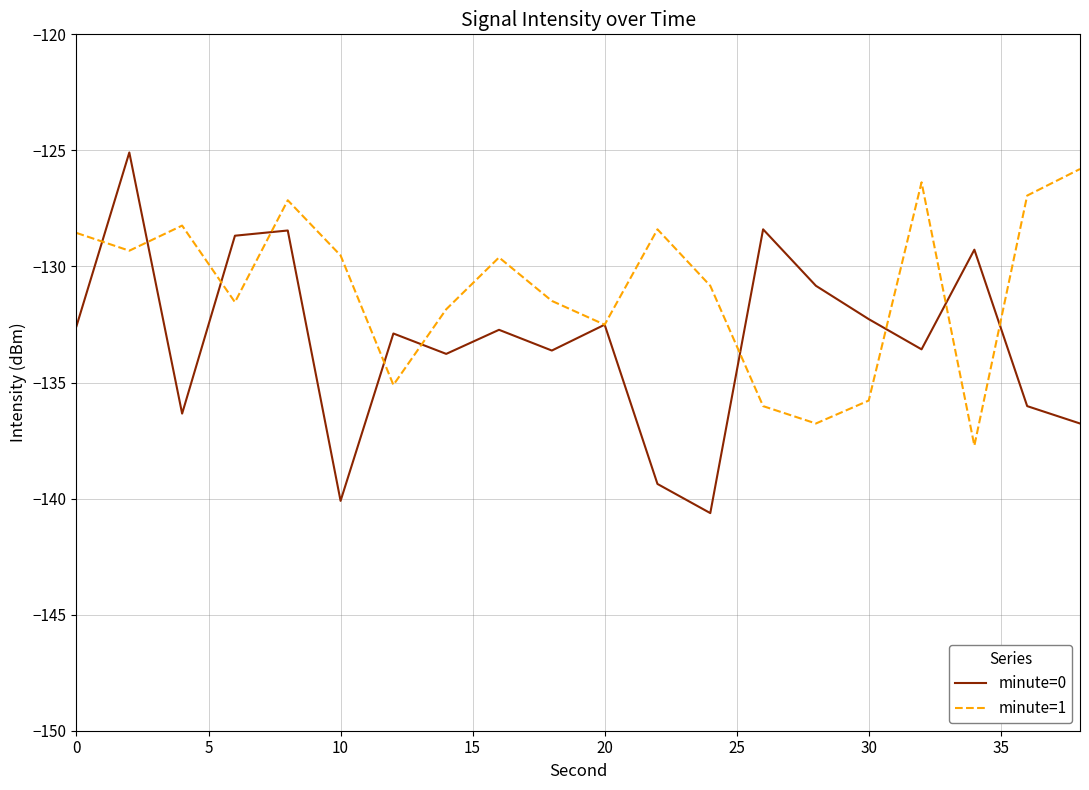

What is the lowest value of the minute=1 series?

-137.7